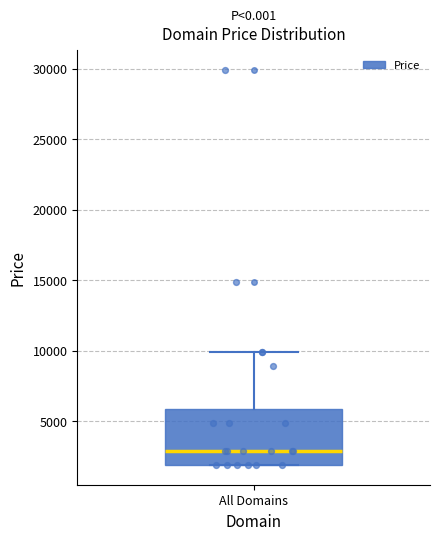

Read this box plot against the y-axis: the position of the median line, the range covered by the box, and the ends of both whiskers. The values are not printed on the chart, so give them approximately, as read against the axis.

median 3000, box 2000 to 6000, whiskers 2000 to 10000